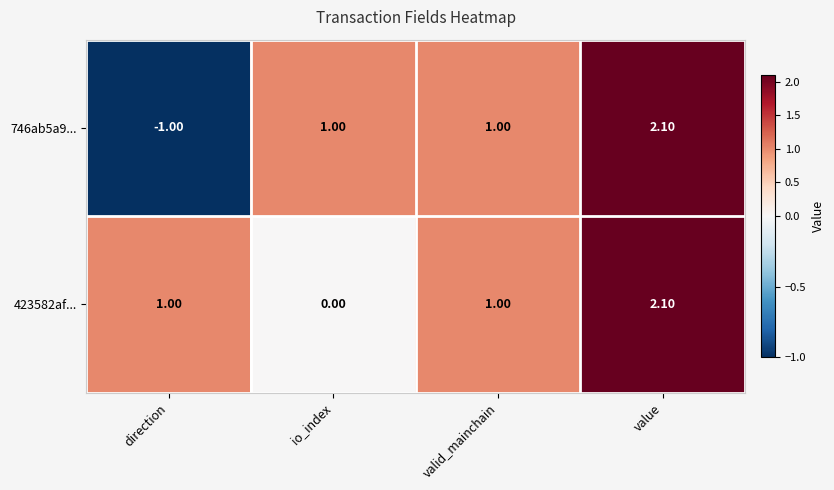

How many data points does each series have?

4